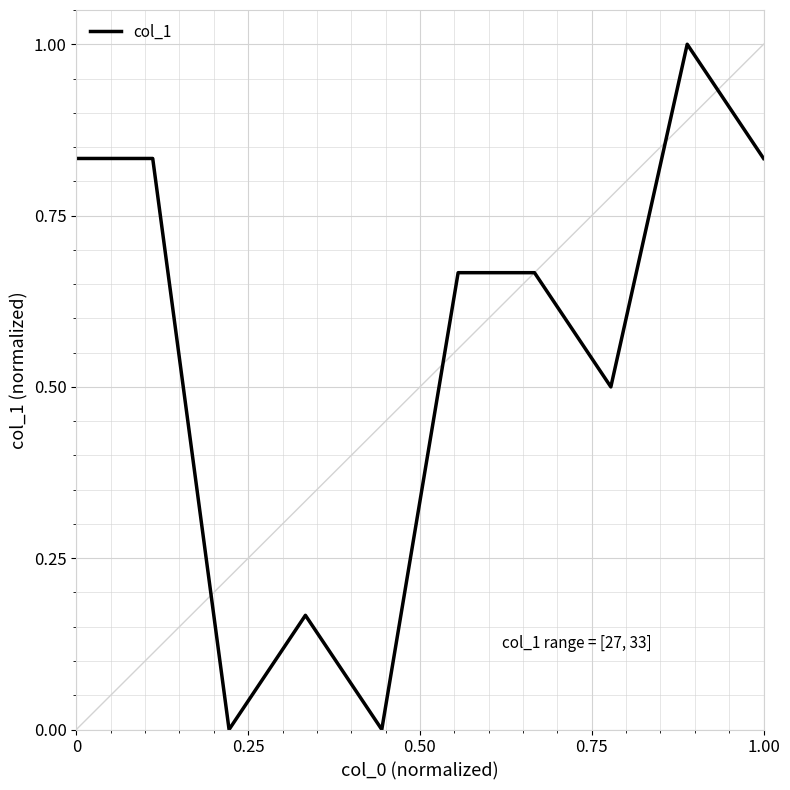

What is the greatest value displayed?

1.0